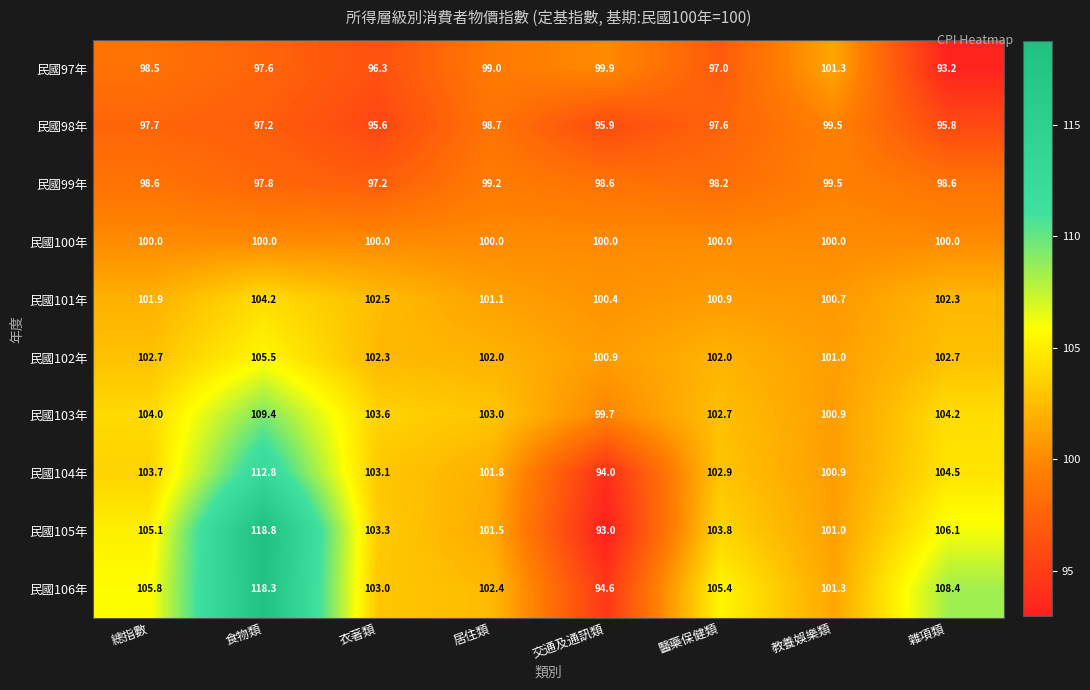

At which label does 民國104年 reach its minimum?

交通及通訊類